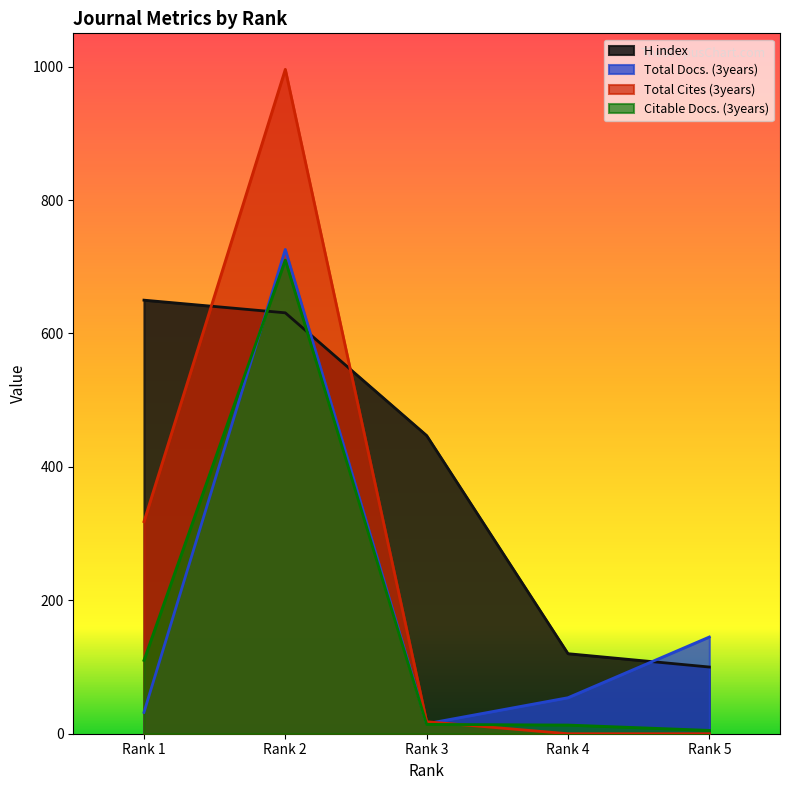

At how many categories does at least one series exceed 167?

3